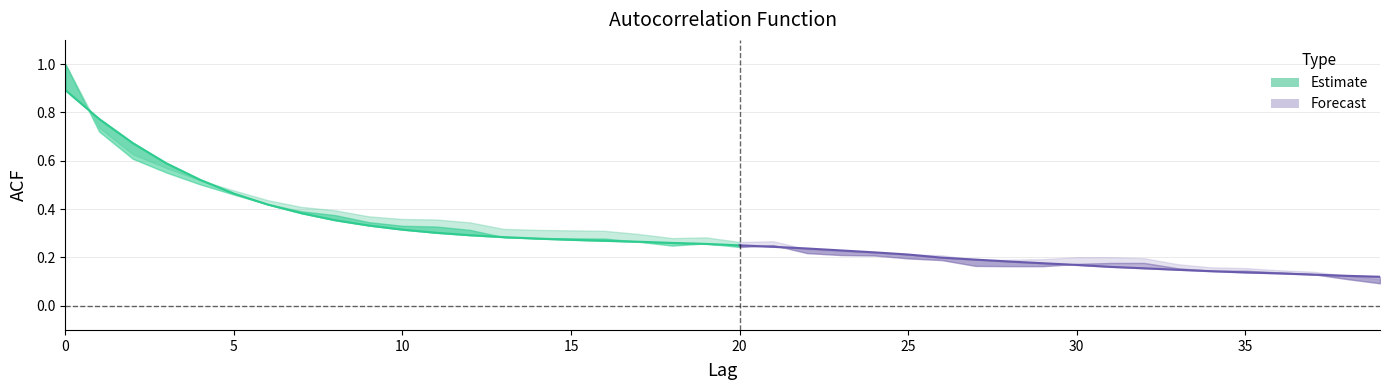

True or false: acf_shown and acf_li intersect in this chart.

False